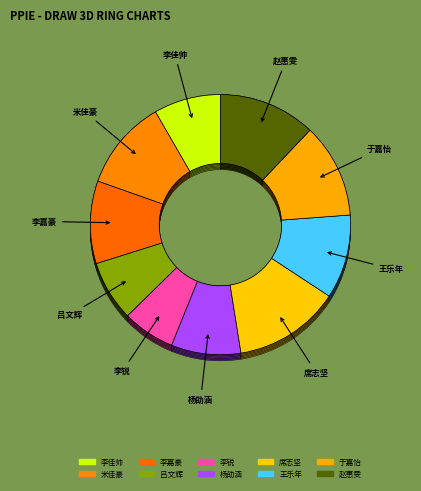

To the nearest percent, what is the combined percentage of 席志坚 and 米佳豪?

24%